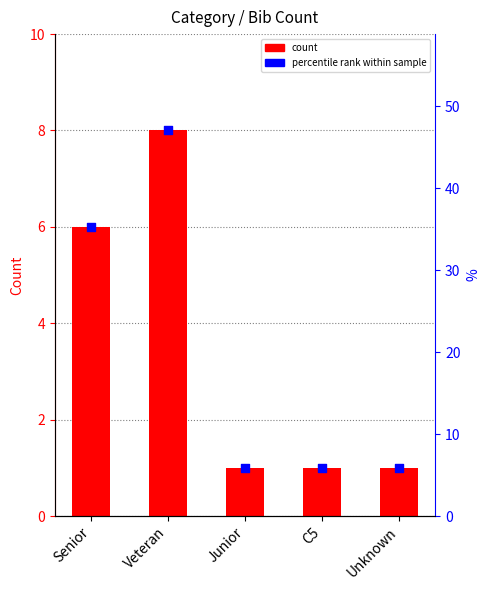

At which category is the sum across all series the highest?

Veteran